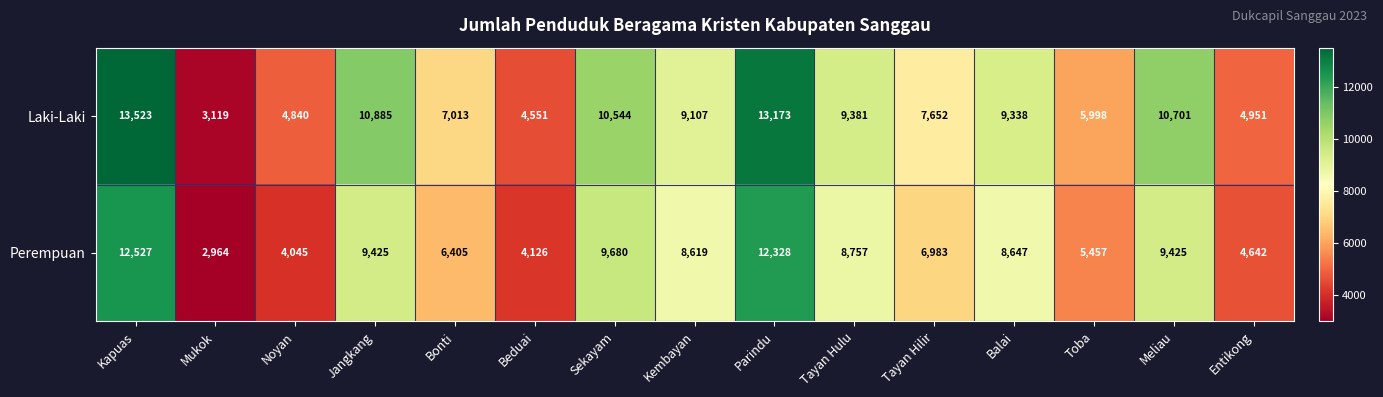

The value of Laki-Laki at Parindu is 13173. True or false?

True